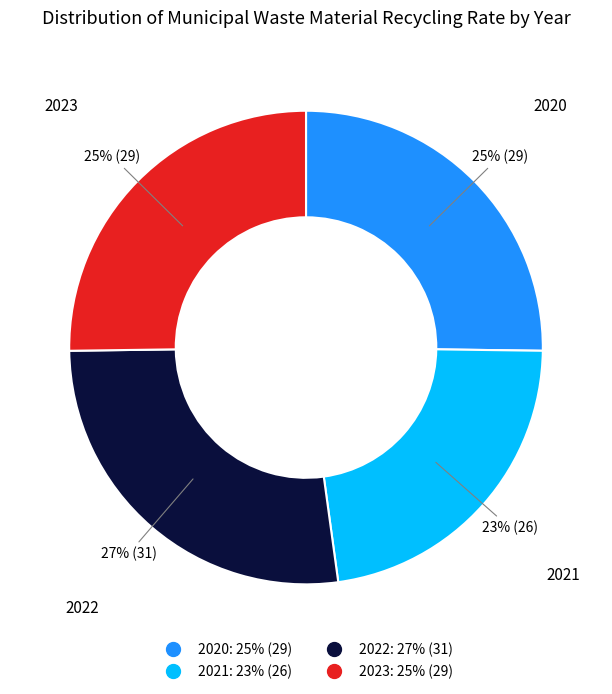

How many segments does this pie chart have?

4